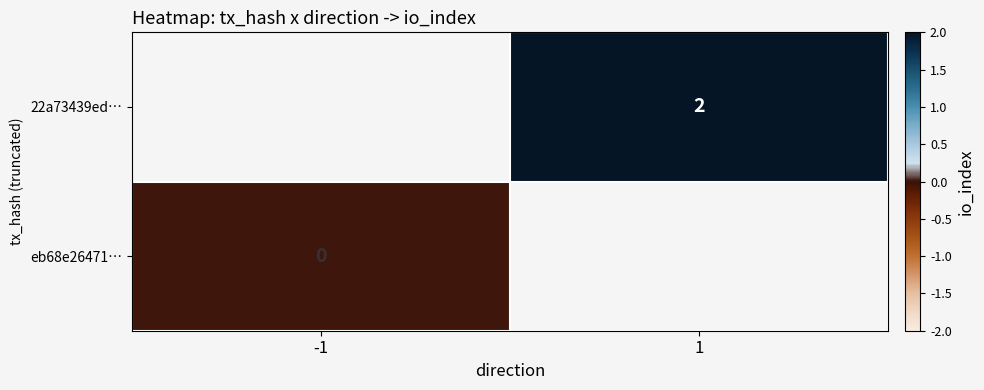

The 22a73439ed… series shows 1 at 1. True or false?

False